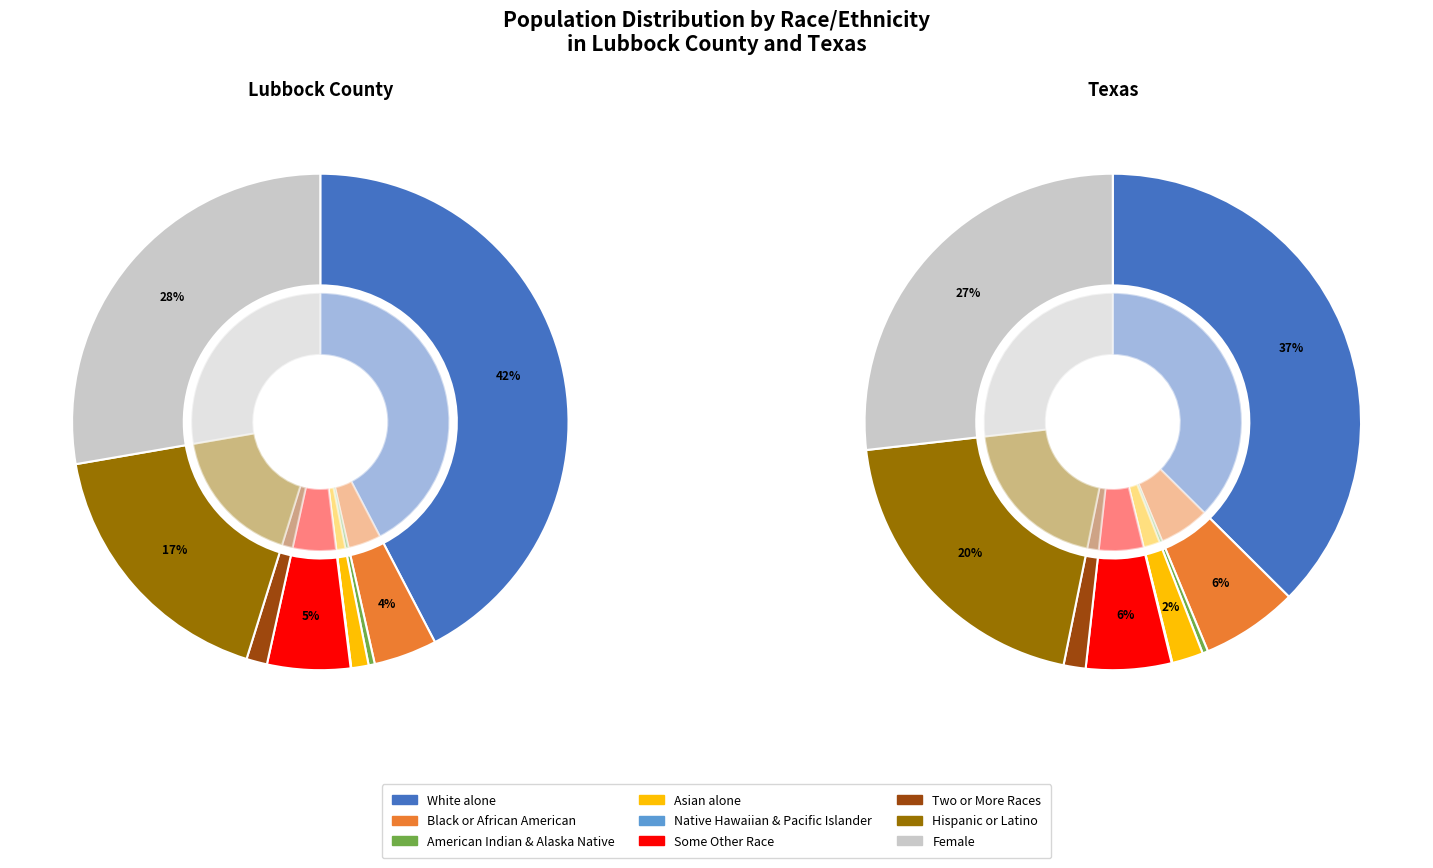

True or false: American Indian & Alaska Native accounts for 0% of the total.

True